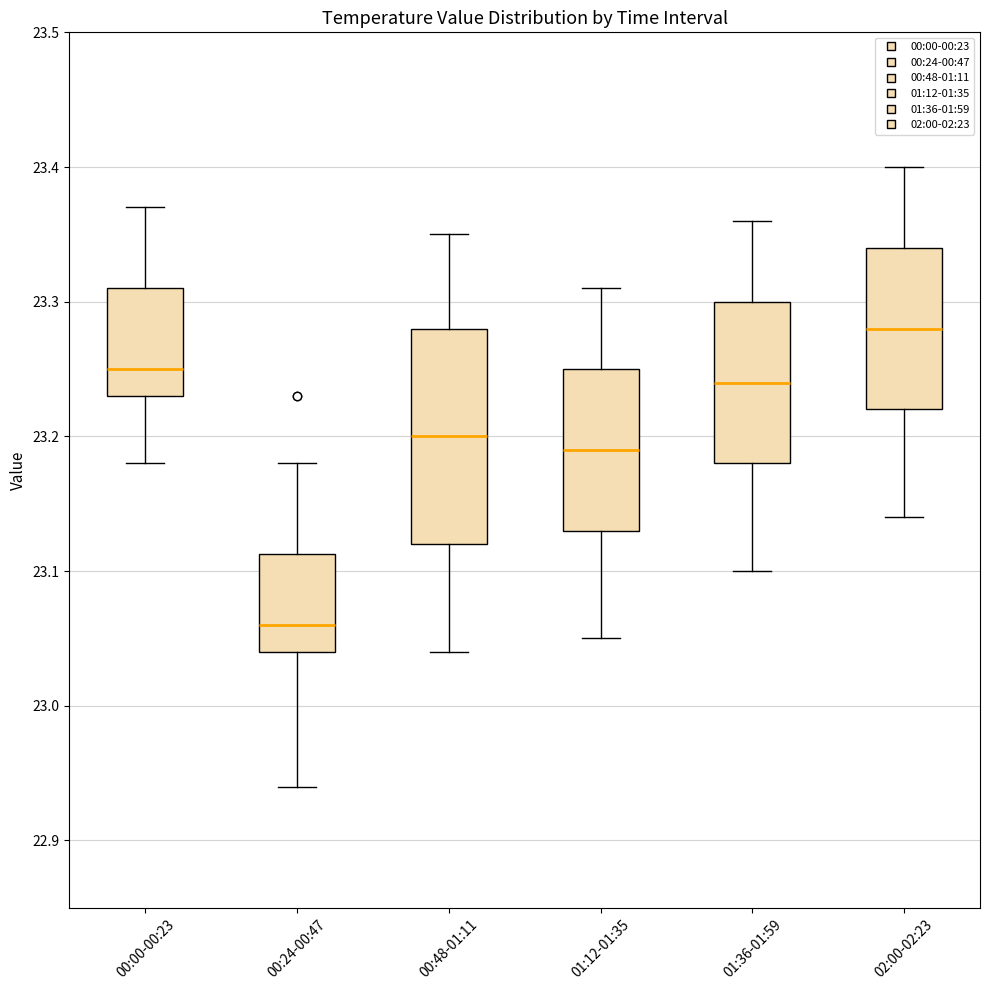

Reading left to right, read every box against the y-axis: the position of its median line, the range the box covers, and the ends of its whiskers. The values are not printed on the chart, so give them approximately, as read against the axis.

00:00-00:23: median 23.25, box 23.23 to 23.31, whiskers 23.18 to 23.37
00:24-00:47: median 23.06, box 23.04 to 23.11, whiskers 22.94 to 23.18
00:48-01:11: median 23.20, box 23.12 to 23.28, whiskers 23.04 to 23.35
01:12-01:35: median 23.19, box 23.13 to 23.25, whiskers 23.05 to 23.31
01:36-01:59: median 23.24, box 23.18 to 23.30, whiskers 23.10 to 23.36
02:00-02:23: median 23.28, box 23.22 to 23.34, whiskers 23.14 to 23.40